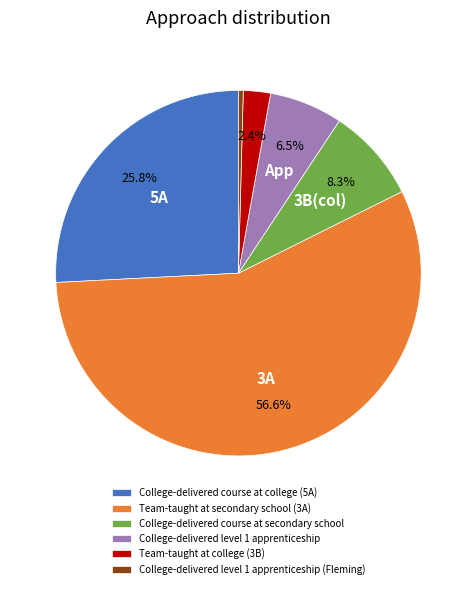

Do College-delivered level 1 apprenticeship and Team-taught at secondary school (3A) together represent more than half of the pie?

Yes